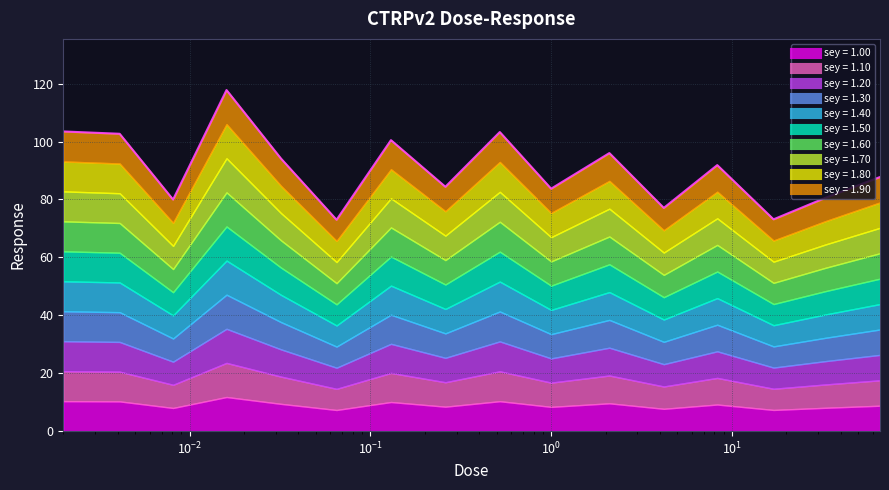

List the labels in order of value, smallest first.

0.065, 17.0, 4.2, 0.0081, 33.0, 1.0, 0.26, 66.0, 8.3, 0.032, 2.1, 0.13, 0.0041, 0.52, 0.002, 0.016